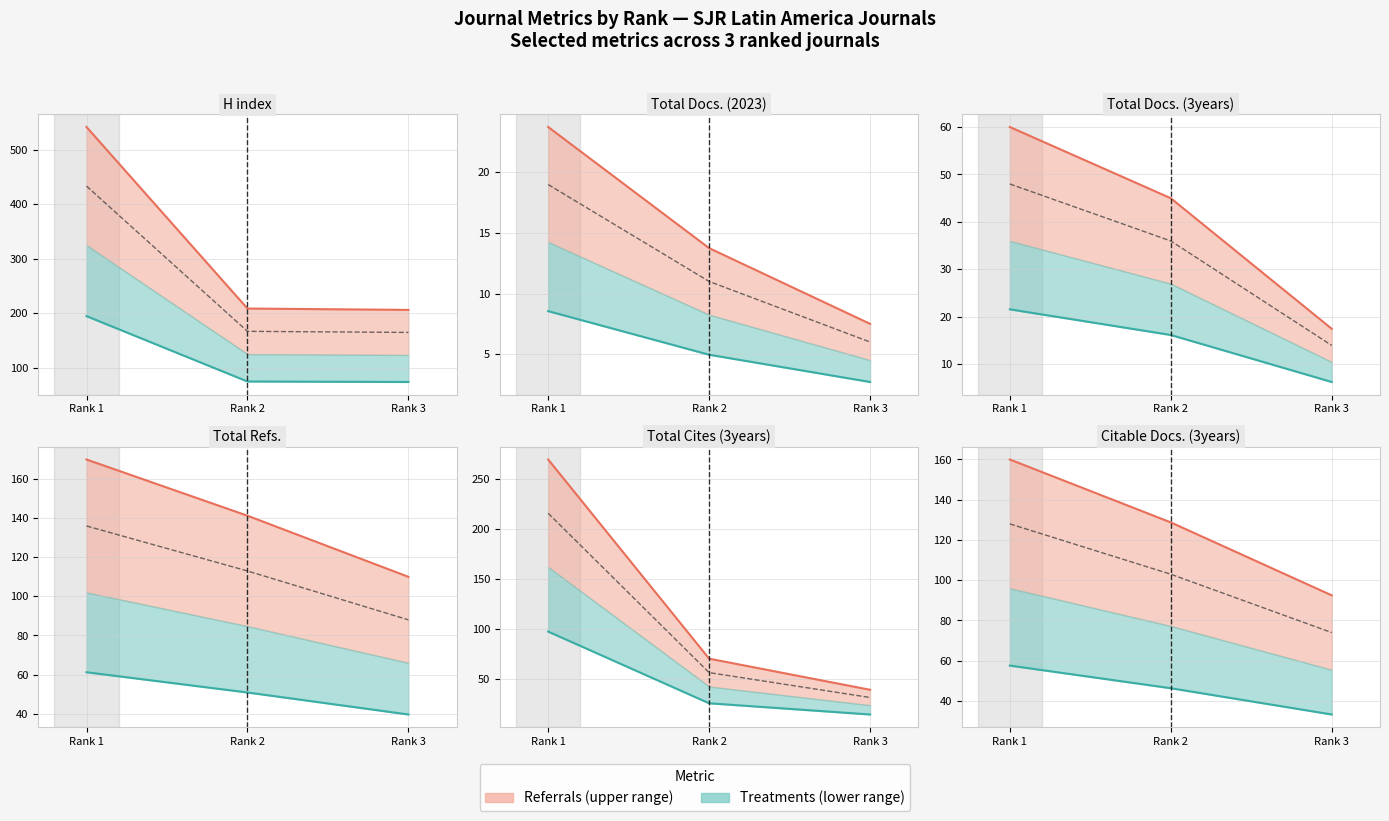

What is the difference between the highest and lowest values at Rank 2?

82.4